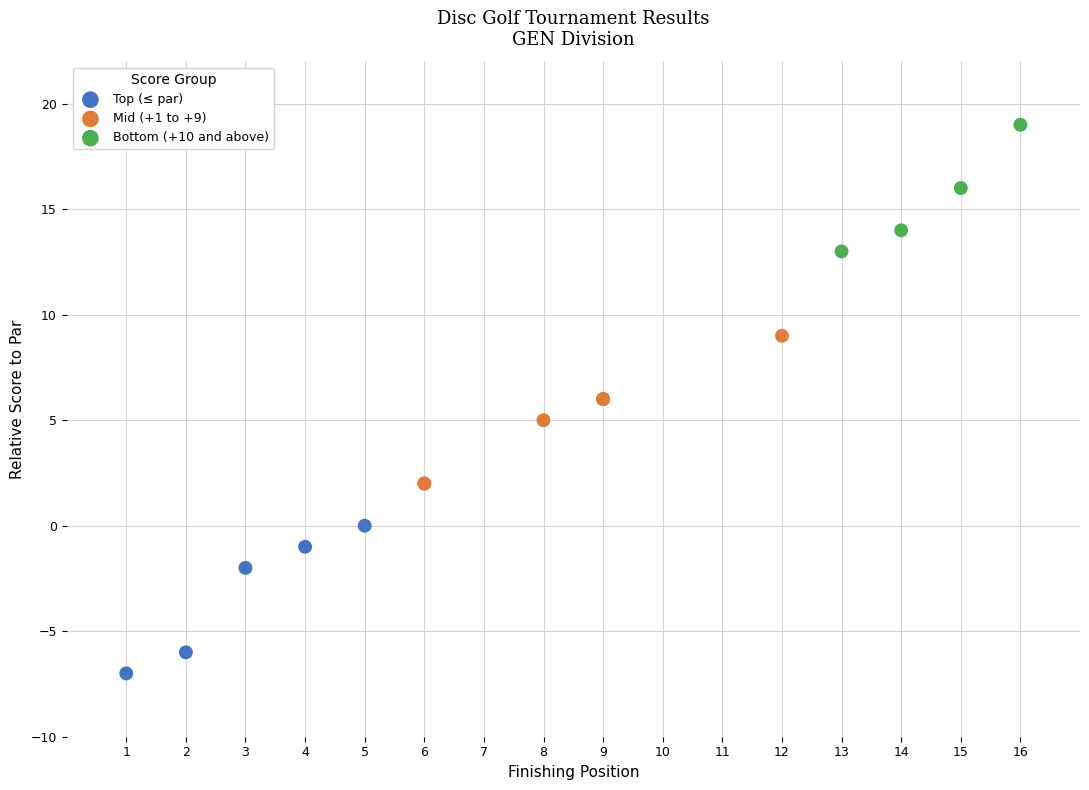

Which series contains the lowest Y value?

Top (≤ par)